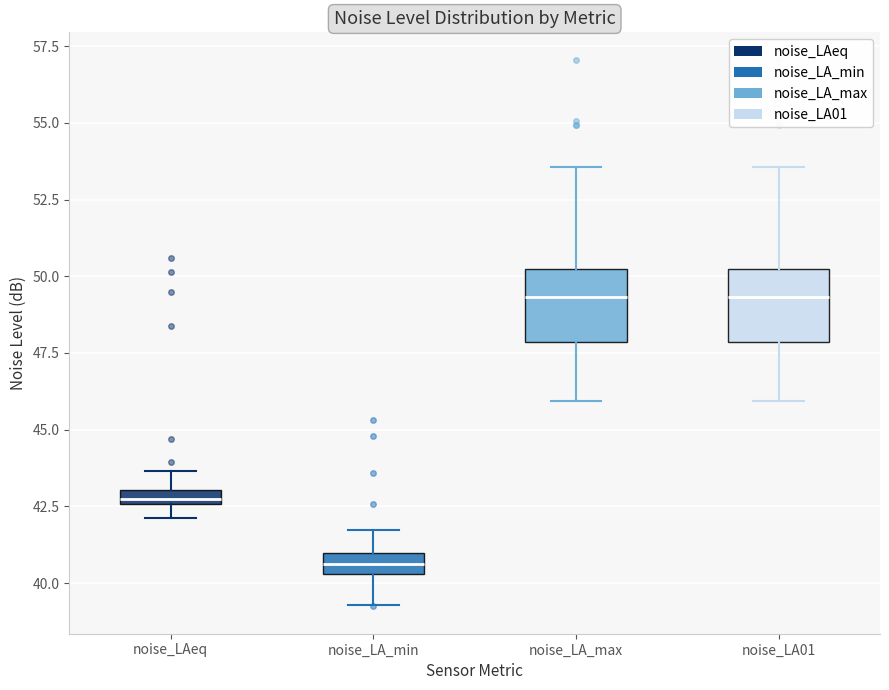

Where does the upper whisker of the box for noise_LA_min end on the y-axis? The values are not printed on the chart, so give them approximately, as read against the axis.

41.5